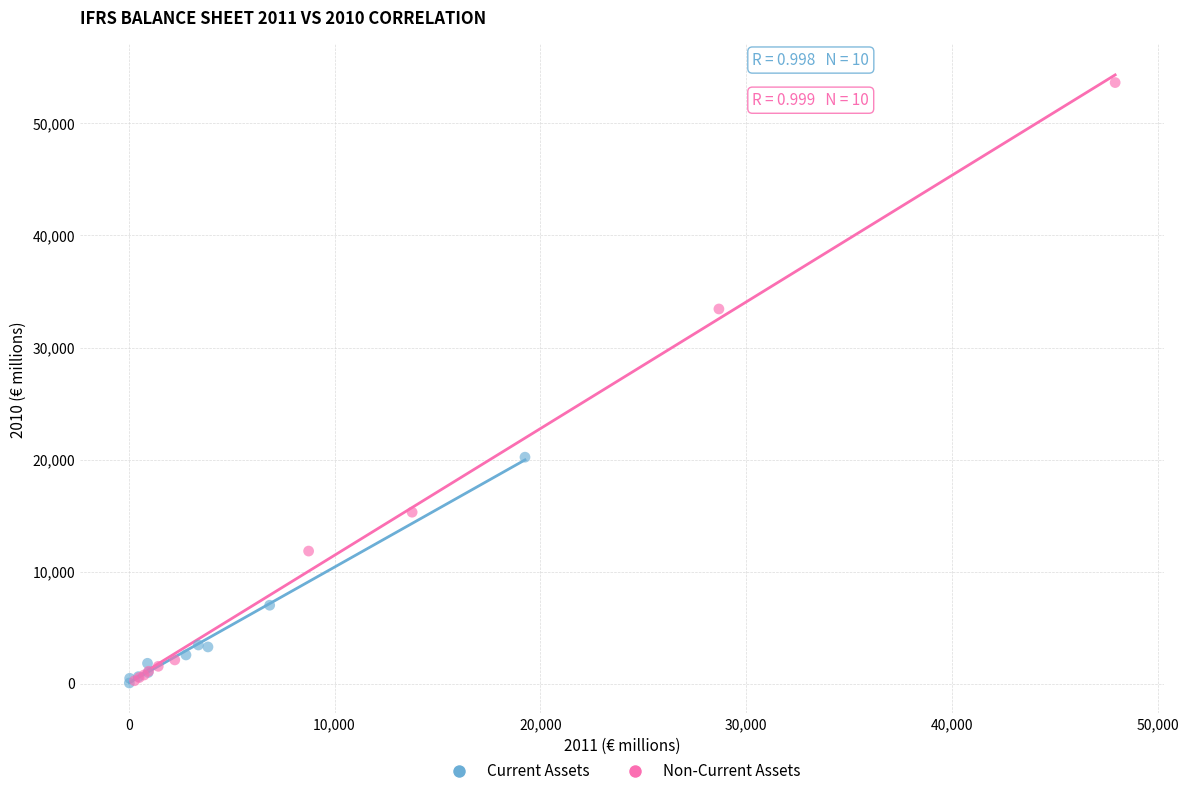

Which series reaches the maximum Y coordinate?

Non-Current Assets